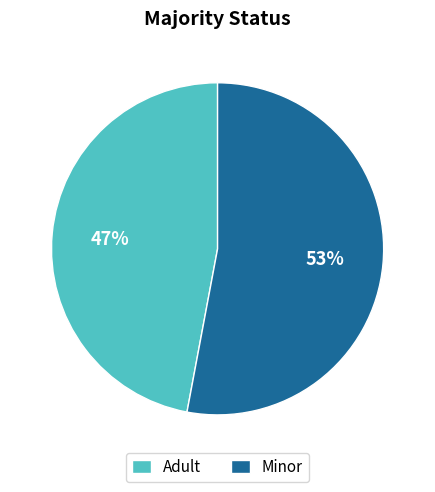

Which category accounts for the majority?

Minor